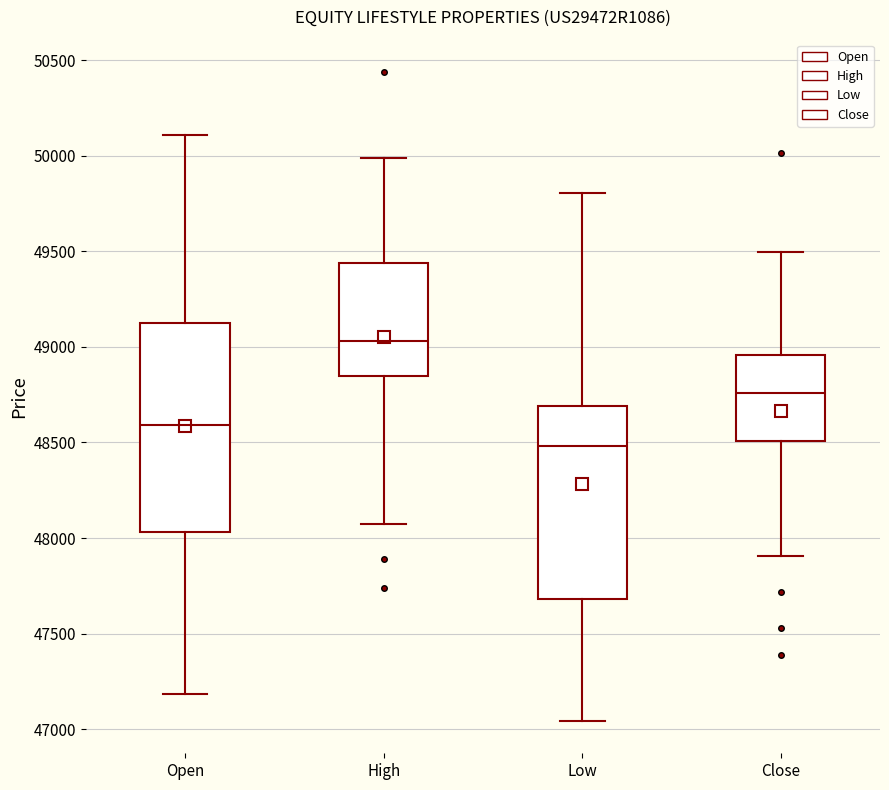

Reading left to right, transcribe this box plot: for each box, give where its median line is, the range the box spans, and where its two whiskers end, as read against the y-axis. The values are not printed on the chart, so give them approximately, as read against the axis.

Open: median 48600, box 48050 to 49100, whiskers 47200 to 50100
High: median 49050, box 48850 to 49450, whiskers 48050 to 50000
Low: median 48500, box 47700 to 48700, whiskers 47050 to 49800
Close: median 48750, box 48500 to 48950, whiskers 47900 to 49500